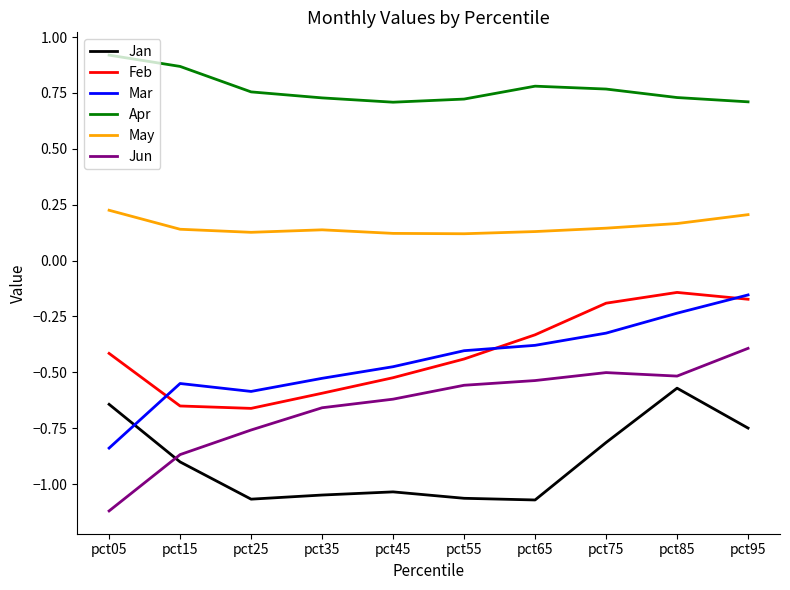

Where is Jun nearest to the value 0?

pct95